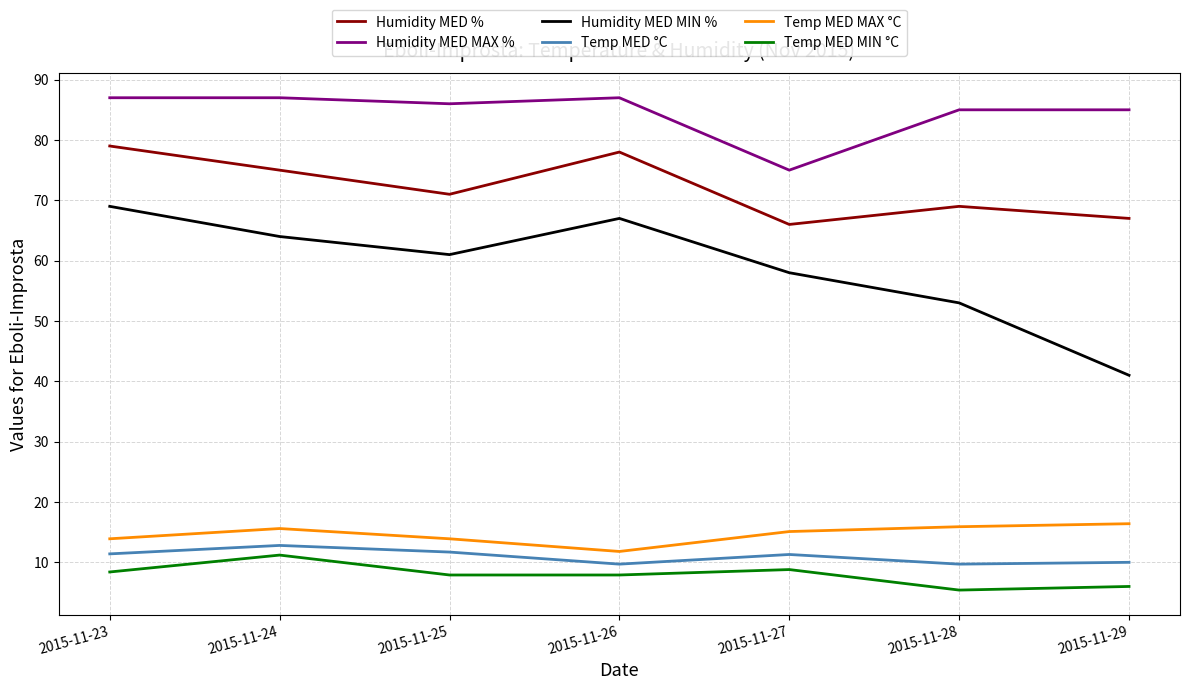

In Temp MED MAX °C, how many points are lower than both neighbors (excluding endpoints)?

1